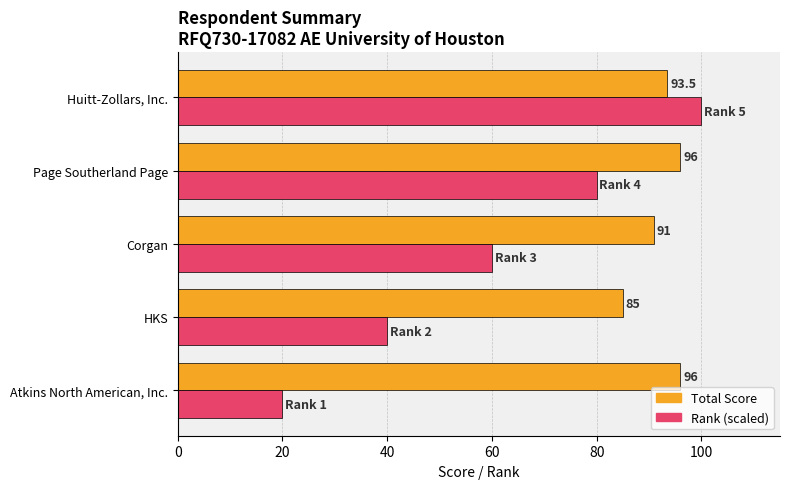

What are all the series names shown in the legend?

Total Score, Rank (scaled)